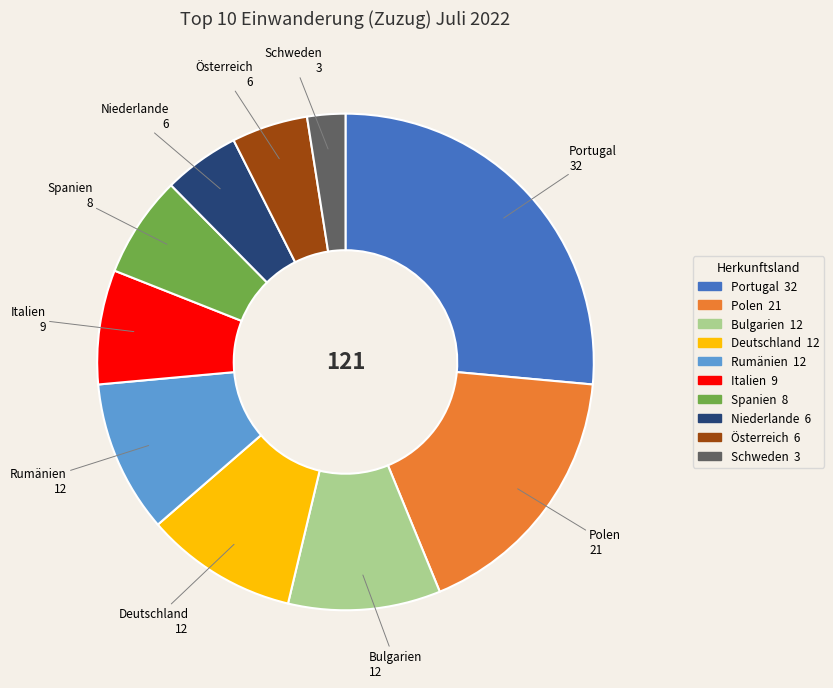

Which slice is the smallest?

Schweden